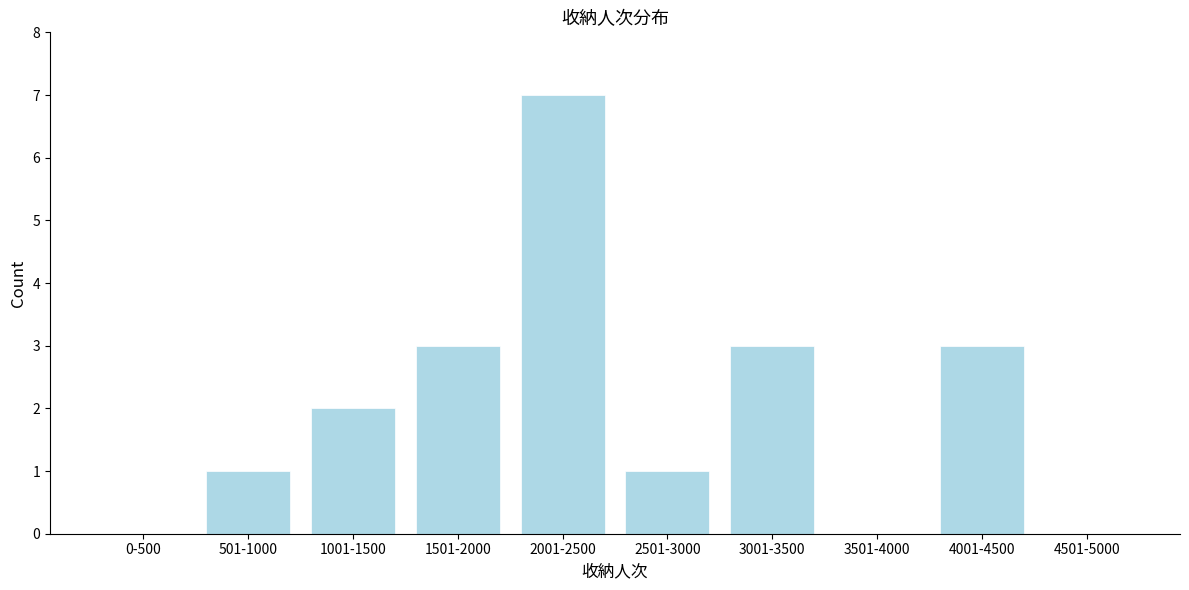

Reading right to left, extract all data points from this chart.

4501-5000=0	4001-4500=3	3501-4000=0	3001-3500=3	2501-3000=1	2001-2500=7	1501-2000=3	1001-1500=2	501-1000=1	0-500=0